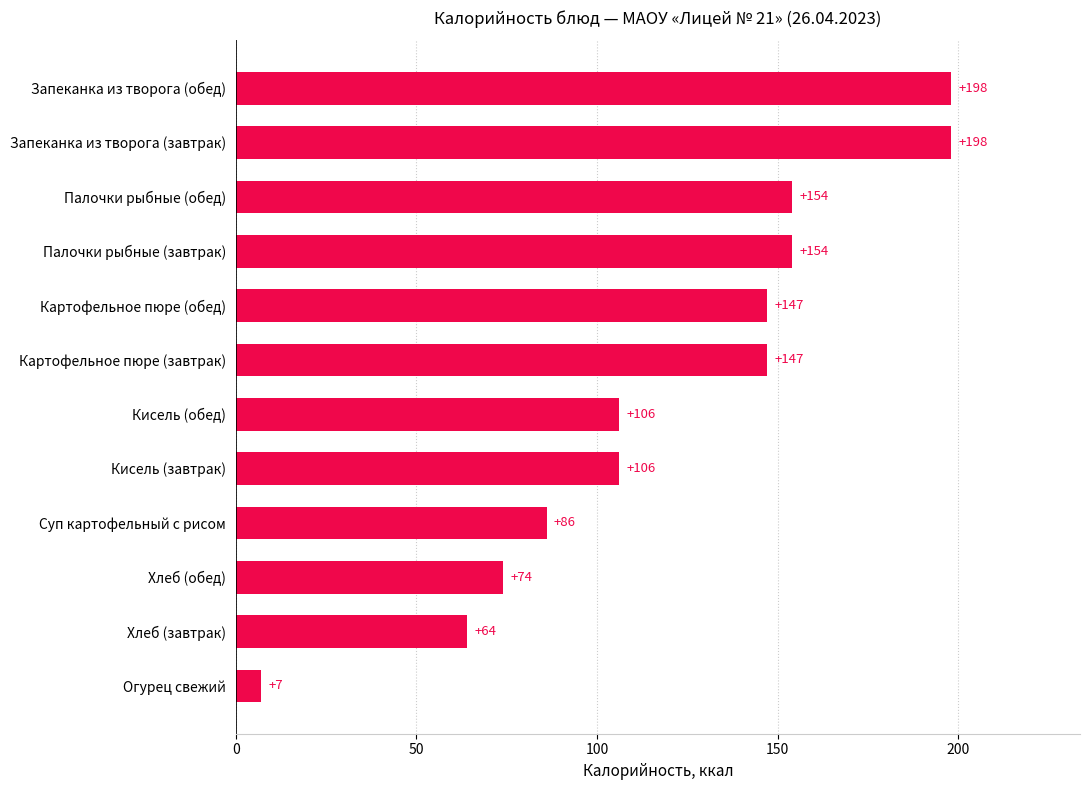

Reading bottom to top, list all the values displayed in this chart.

7	64	74	86	106	106	147	147	154	154	198	198